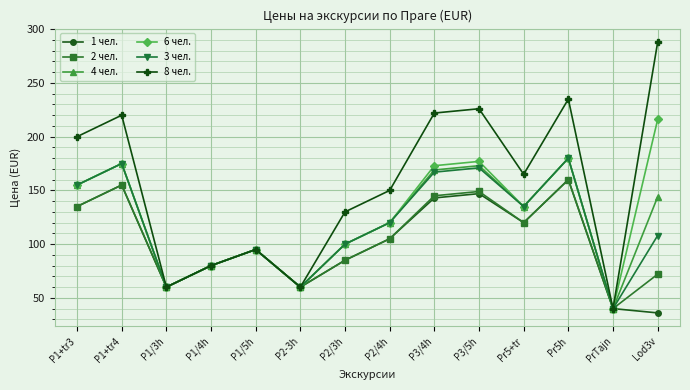

What are all the series names shown in the legend?

1 чел., 2 чел., 4 чел., 6 чел., 3 чел., 8 чел.